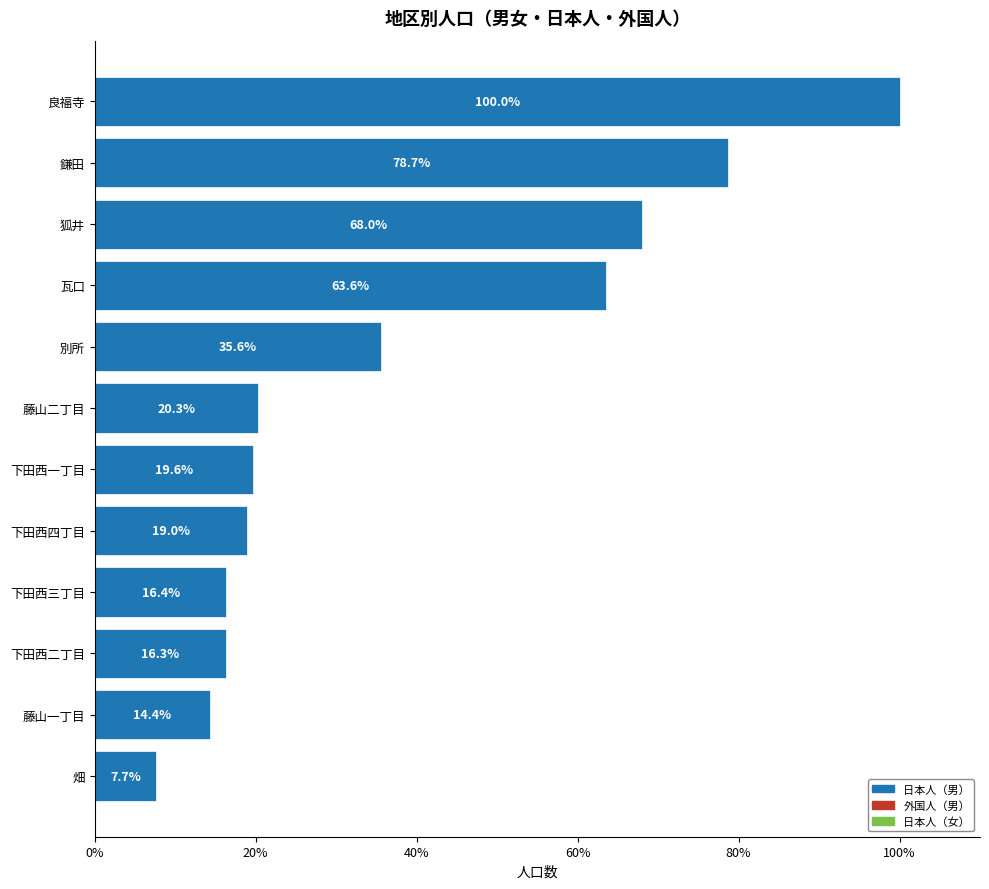

What is the ratio of the value at 藤山二丁目 to the value at 別所?

0.6